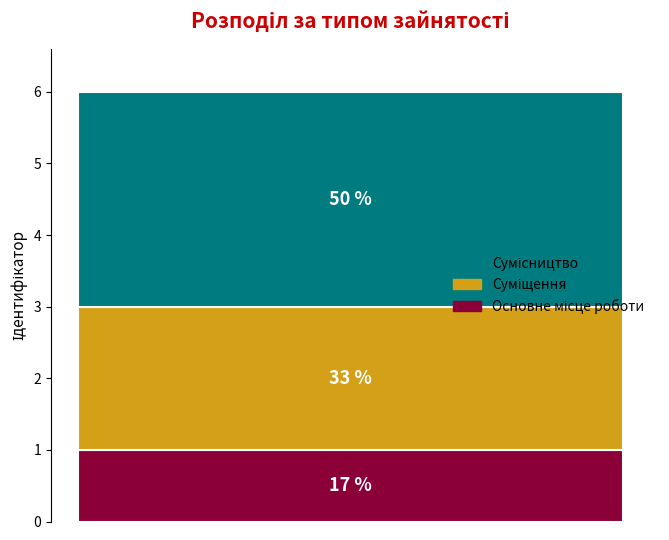

How many bars are there in total?

1